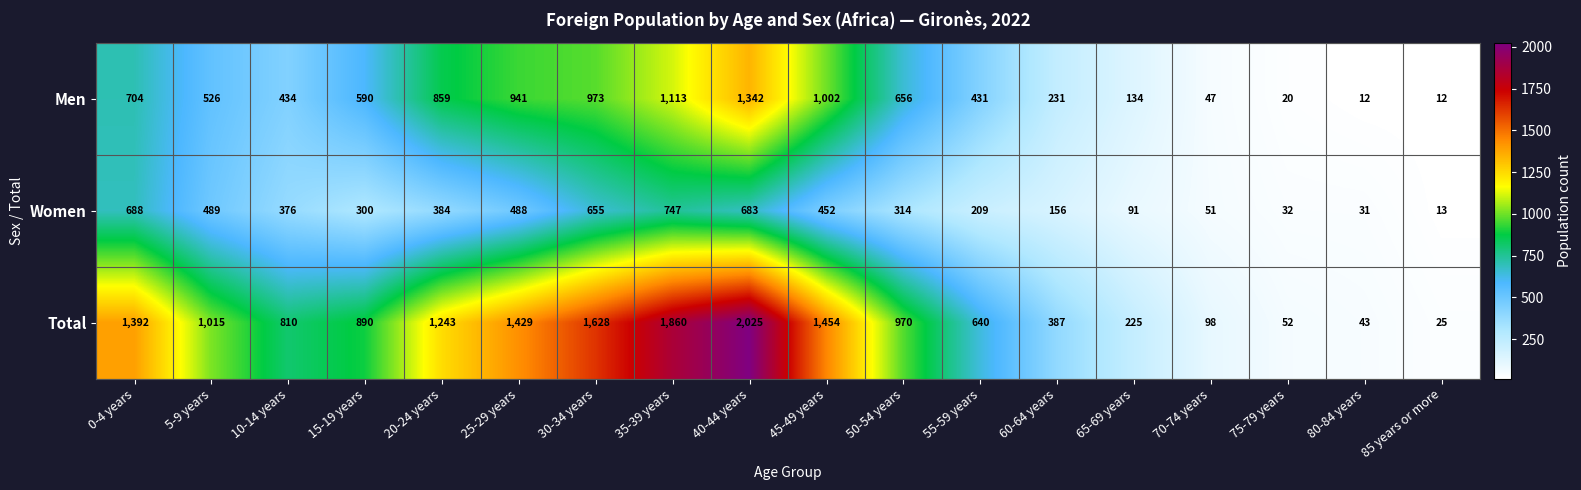

What is the difference between the maximum and second lowest values in the Women series?

716